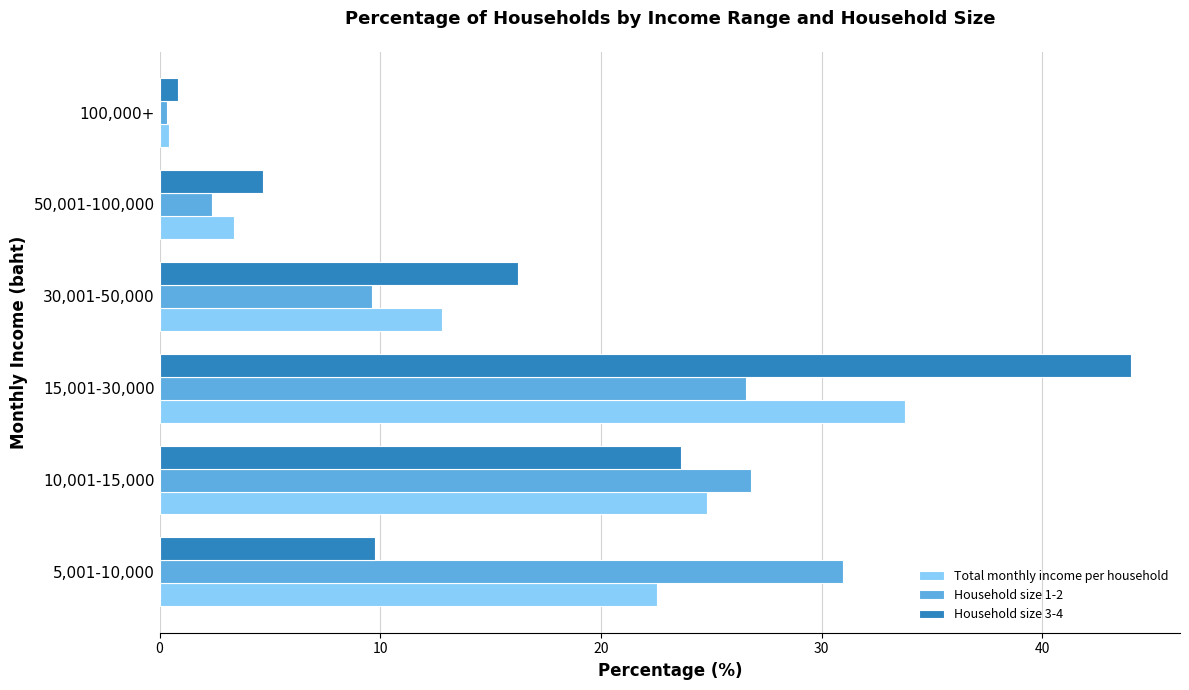

What is the average value of the Household size 1-2 series?

16.1